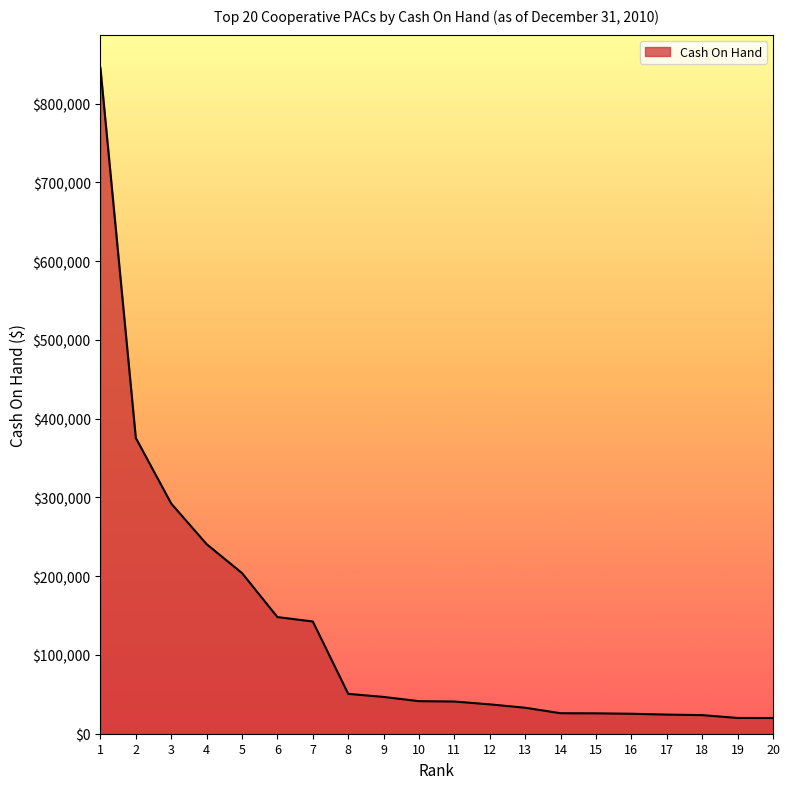

Which label corresponds to the largest value in the chart?

1